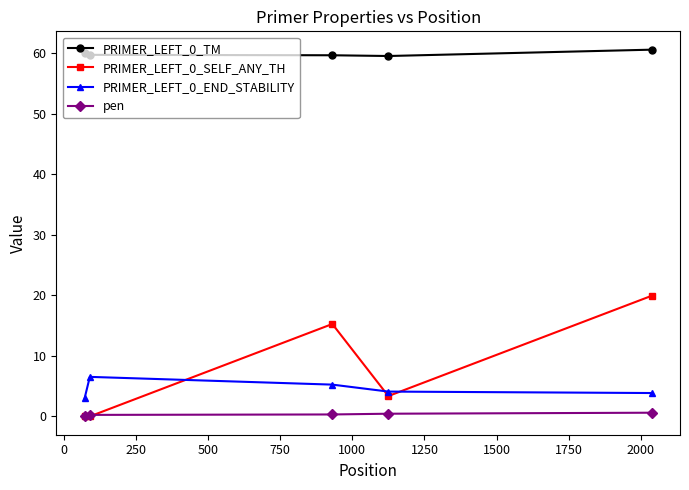

True or false: pen has more than 2 points higher than both neighbors.

False